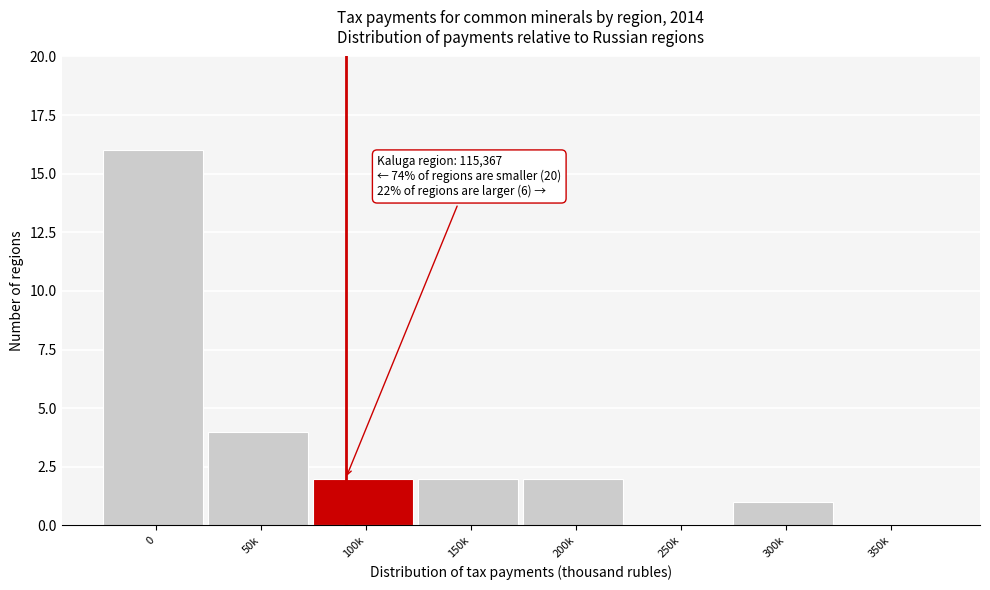

Reading left to right, what are all the values shown in this chart?

0=16	50k=4	100k=2	150k=2	200k=2	250k=0	300k=1	350k=0